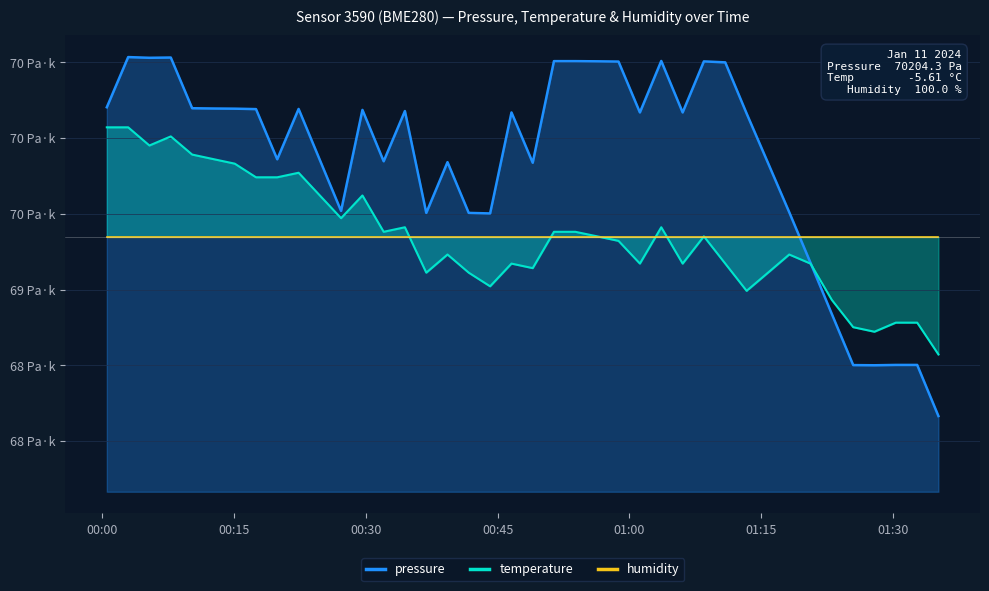

Where does the pressure series first go above 70170?

00:00